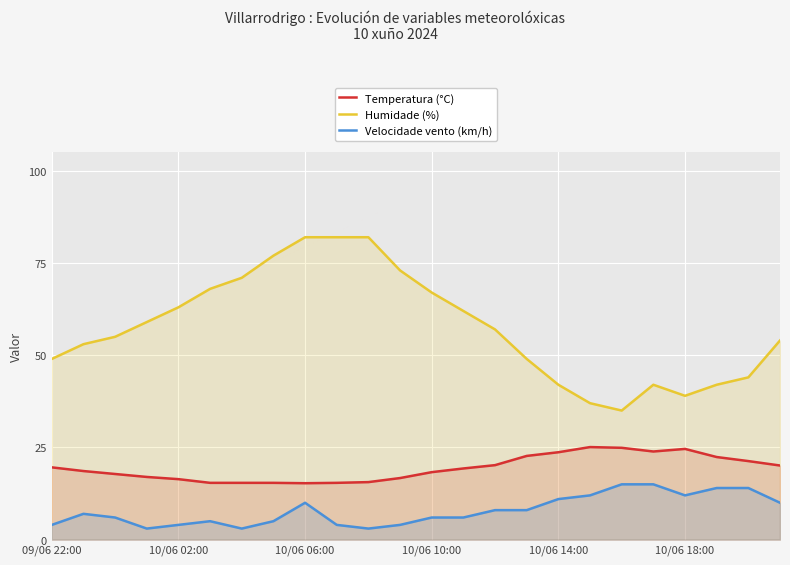

How many lines are shown in the chart?

3